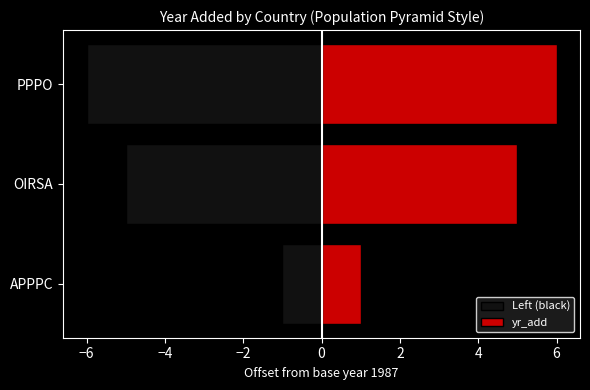

What are all the series names shown in the legend?

Left (black), yr_add